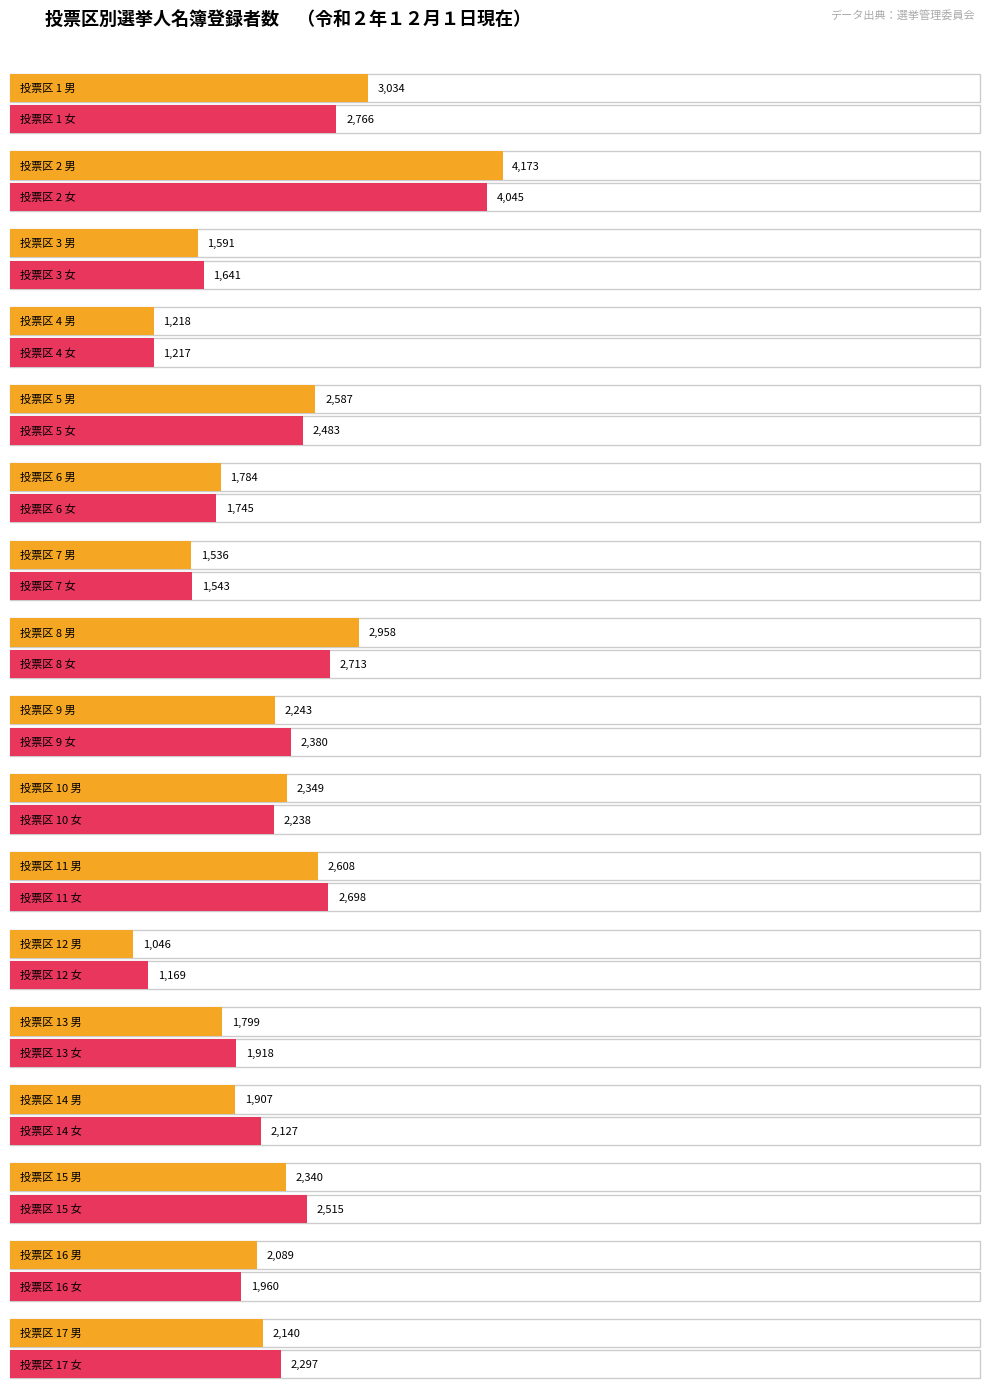

At which category does the chart reach its peak across all series?

2